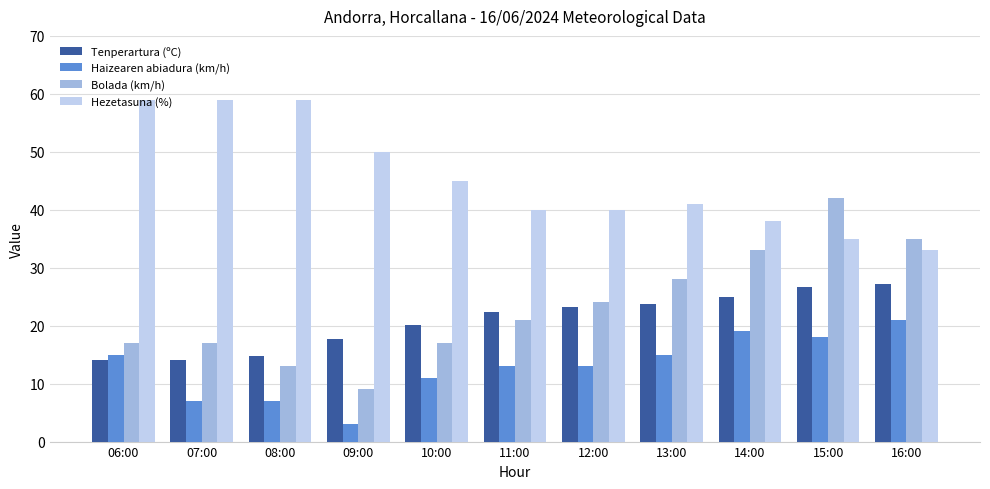

How many groups of bars are there?

11